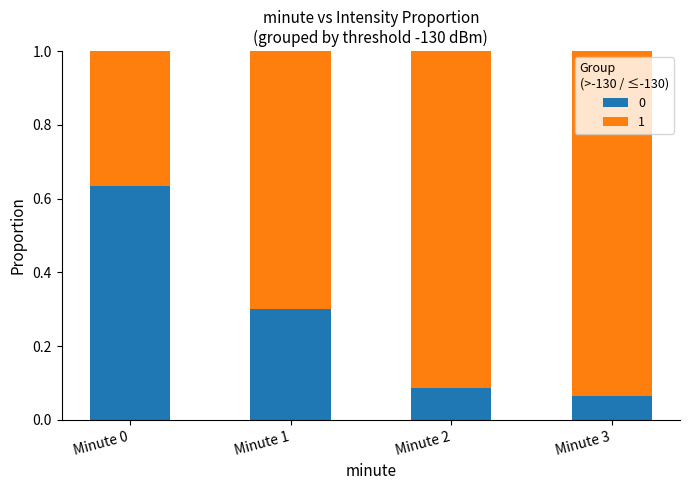

At which label does 0 reach its minimum?

Minute 3